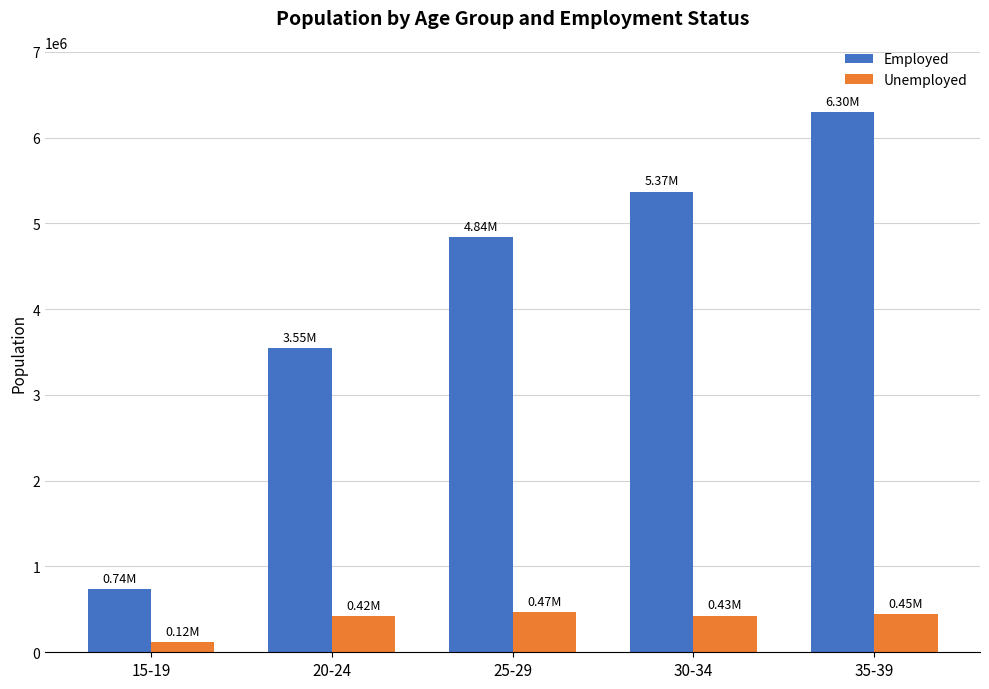

What is the value of the Unemployed bar at the 3rd from the left?

471827